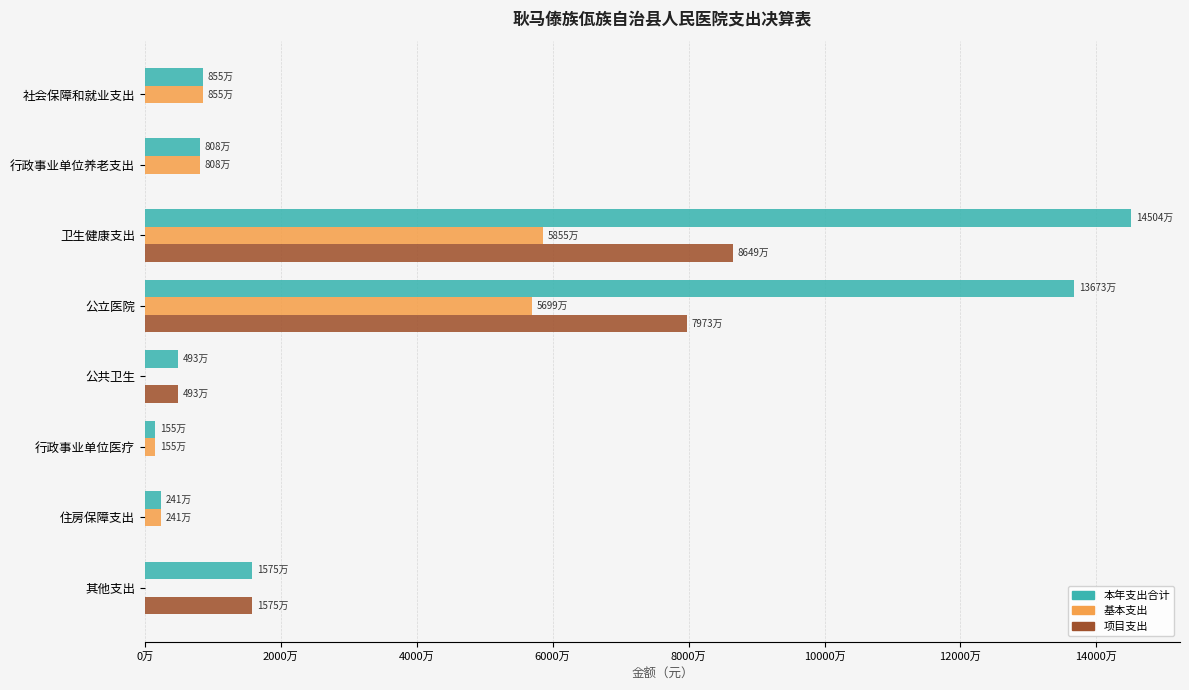

What are all the series names shown in the legend?

本年支出合计, 基本支出, 项目支出